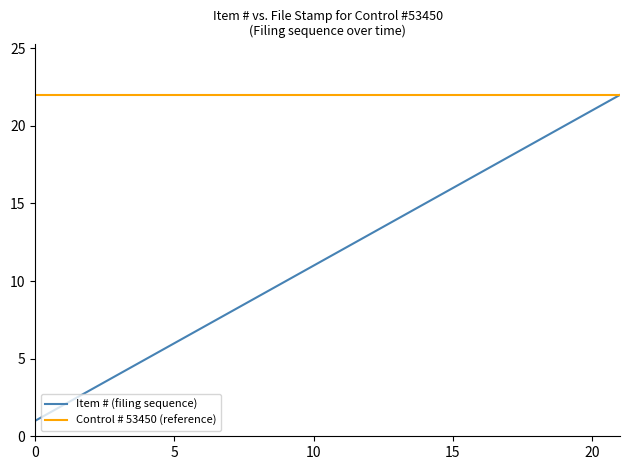

Is it true that the value at 2022-12-29 is 32?

False